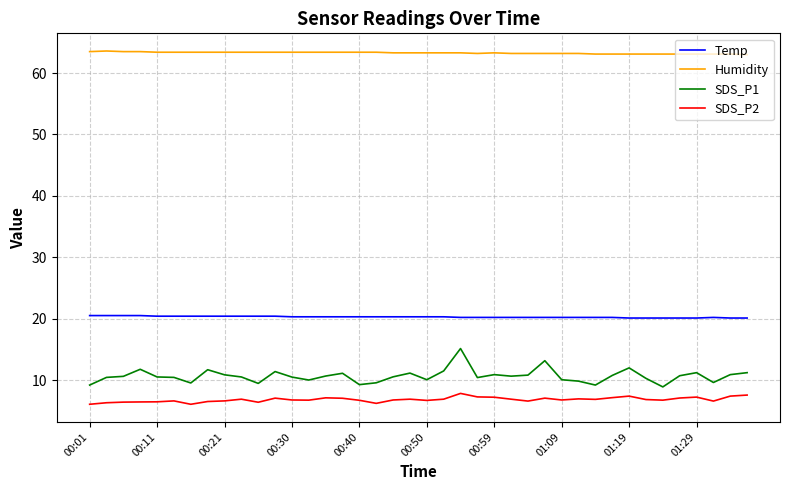

What is the highest value of the Temp series?

20.5